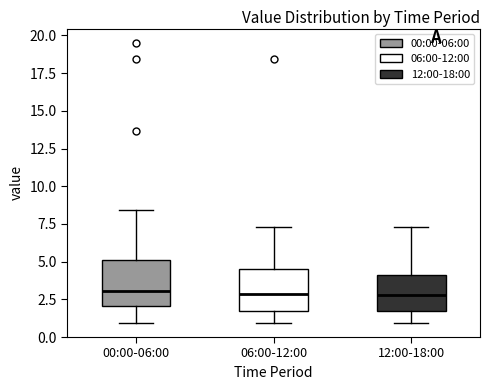

Where does the median line of the box for 06:00-12:00 sit on the y-axis? The values are not printed on the chart, so give them approximately, as read against the axis.

3.0